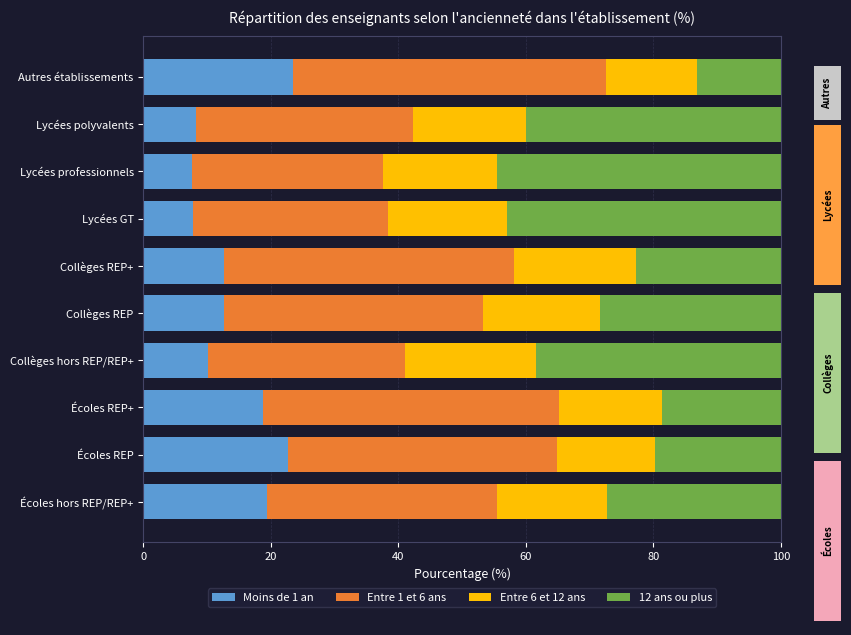

Is the value of Entre 1 et 6 ans at Écoles REP+ greater than the value of 12 ans ou plus at Lycées polyvalents?

Yes